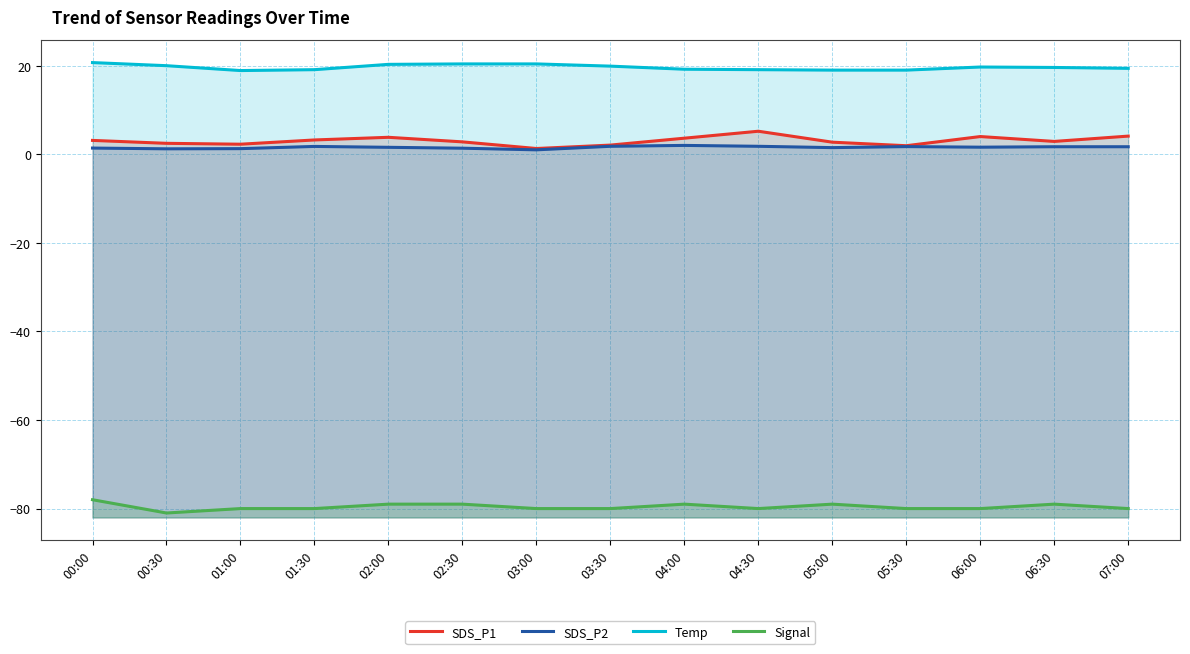

What position from the left is 06:30?

14